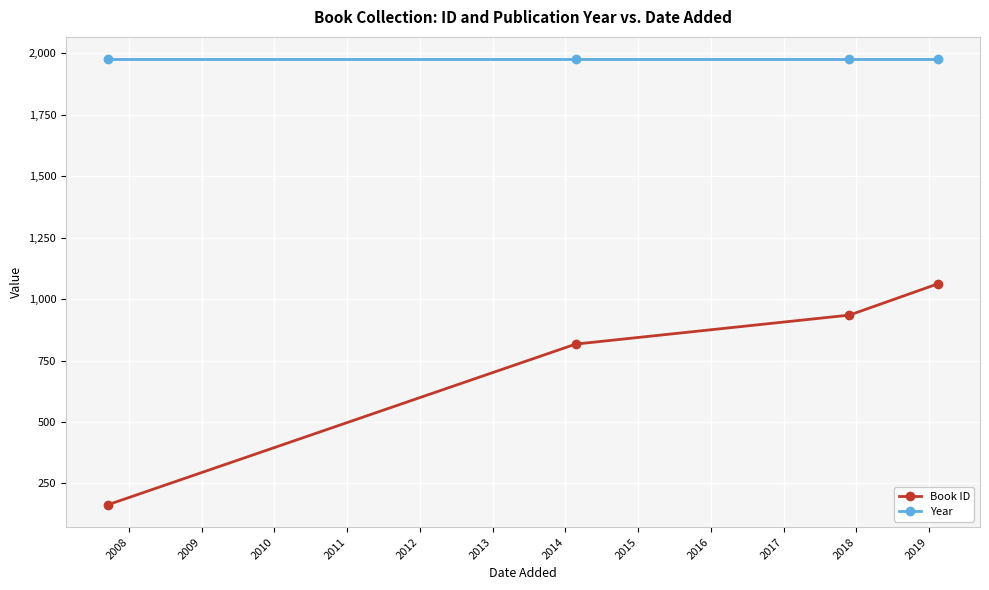

What is the sum of all Year values?

7904